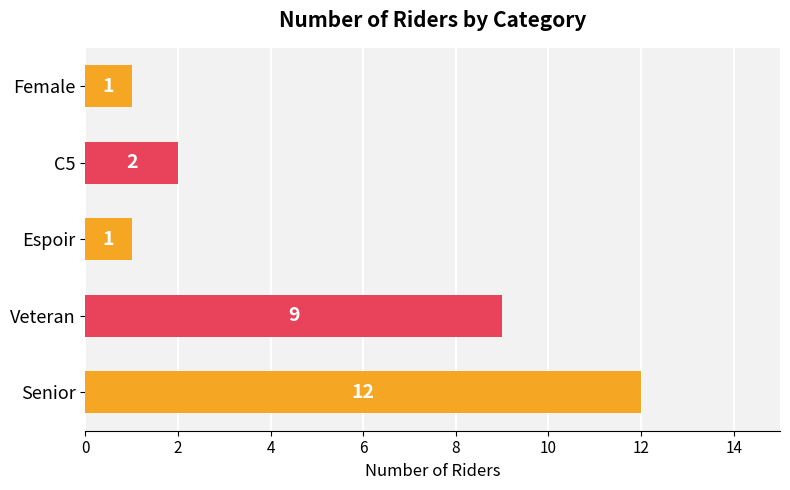

What is the greatest value displayed?

12